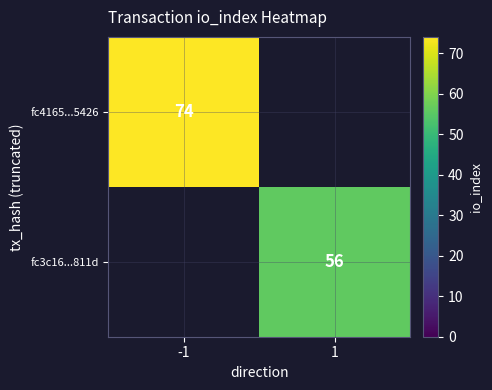

Is it true that fc3c16...811d equals 56 at 1?

True